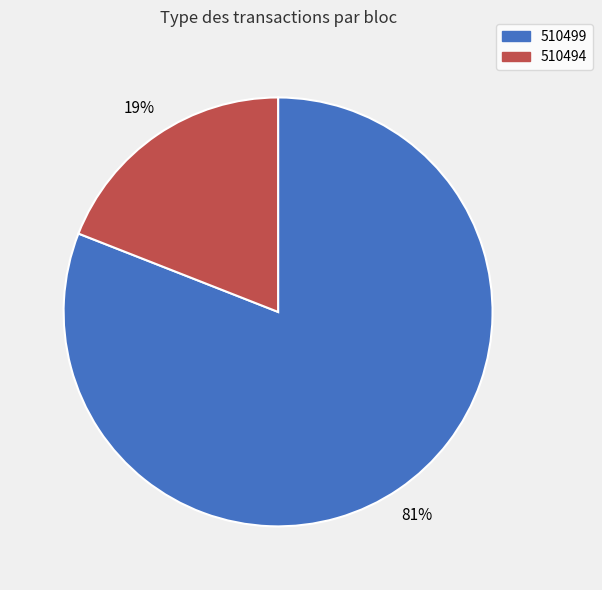

Which category accounts for the majority?

510499